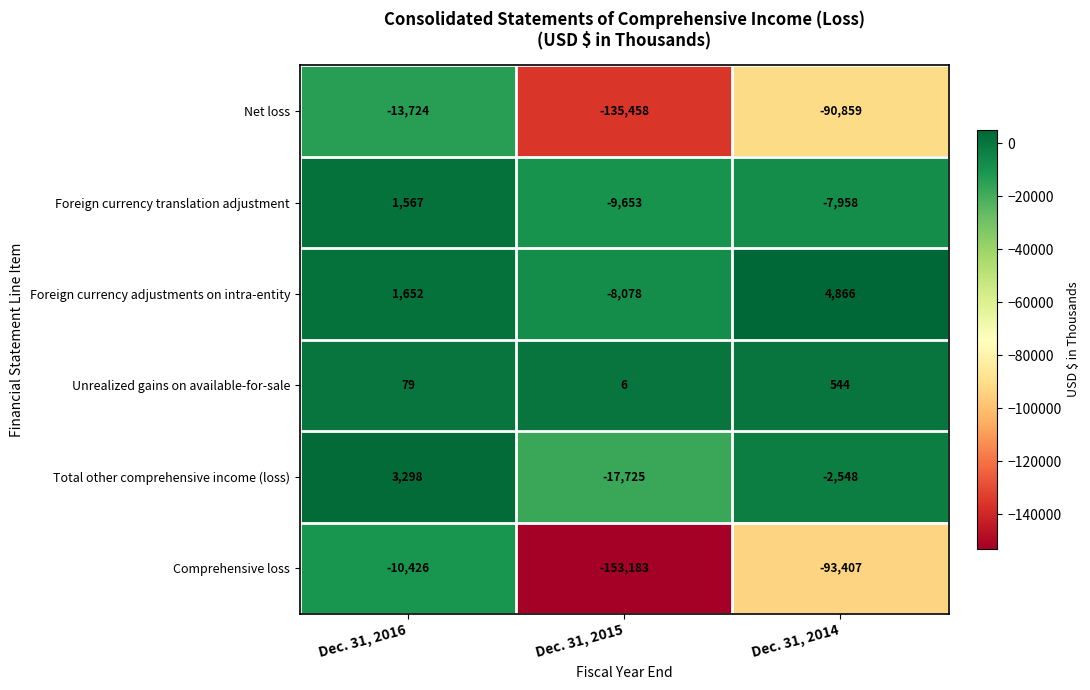

How many categories are shown in the chart?

3